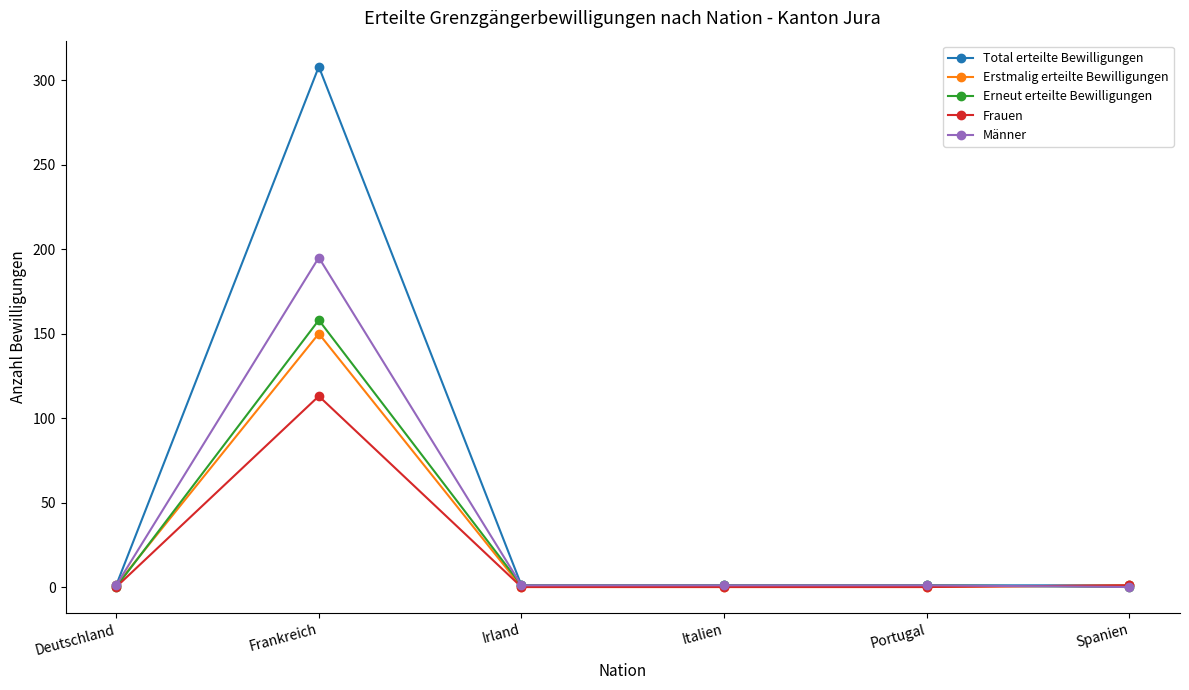

How many series are shown in this chart?

5